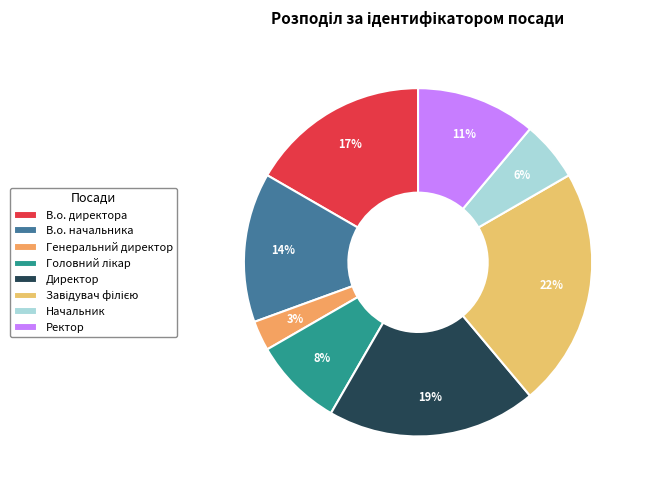

What percentage is the Ректор slice, to the nearest percent?

11%